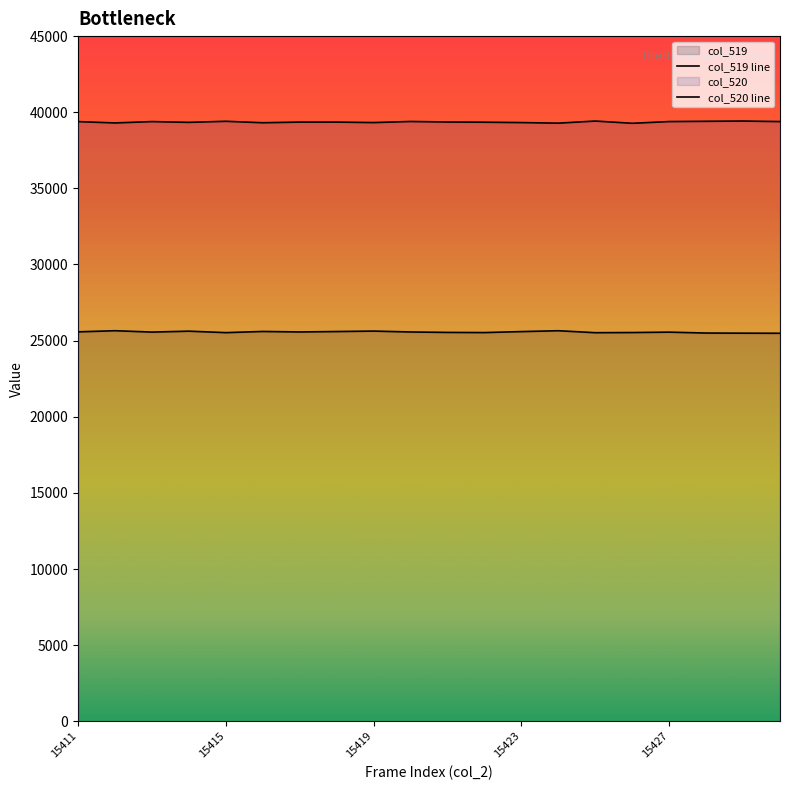

Reading right to left, what are all the values shown in this chart?

col_519: 15430=25483	15429=25489	15428=25498	15427=25557	15426=25531	15425=25521	15424=25650	15423=25593	15422=25529	15421=25539	15420=25568	15419=25627	15418=25597	15417=25569	15416=25602	15415=25525	15414=25621	15413=25561	15412=25651	15411=25576
col_520: 15430=39386	15429=39421	15428=39405	15427=39387	15426=39274	15425=39421	15424=39283	15423=39321	15422=39345	15421=39358	15420=39392	15419=39321	15418=39352	15417=39353	15416=39310	15415=39405	15414=39335	15413=39385	15412=39297	15411=39384